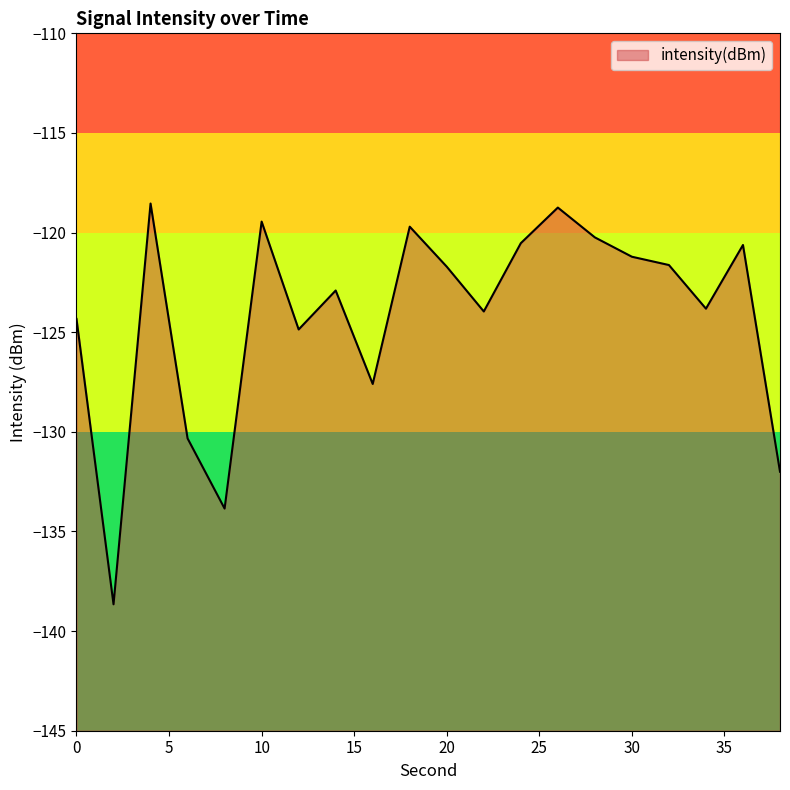

At which category does the data reach its first local valley?

2